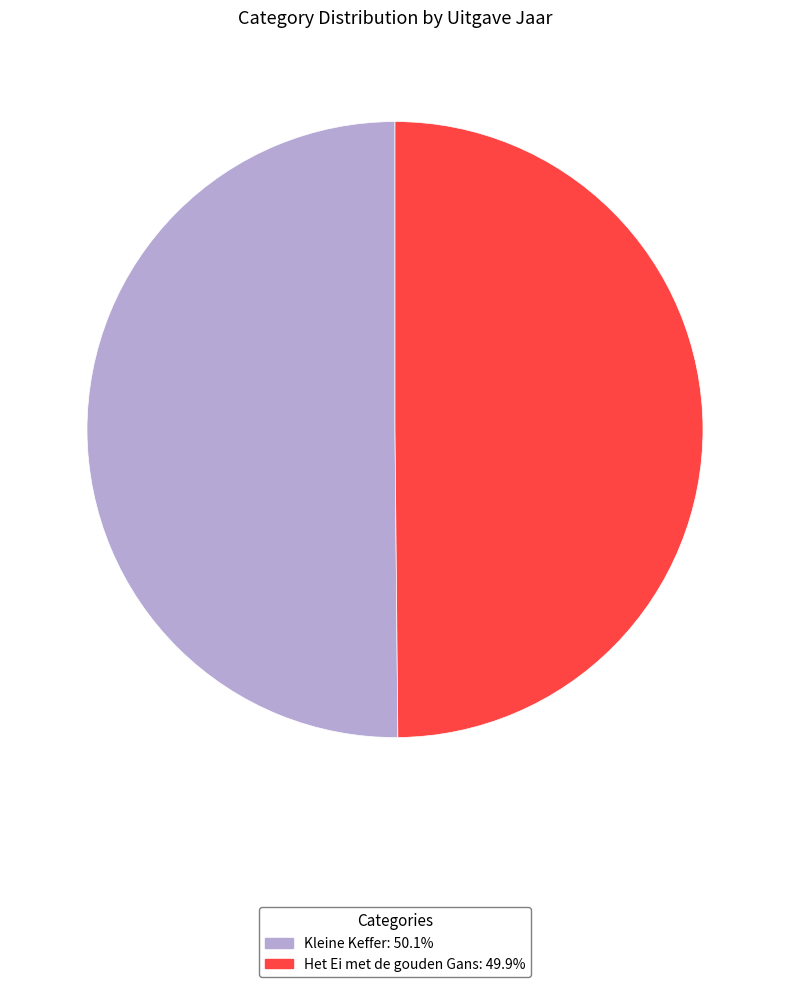

Count the number of slices in the pie.

2